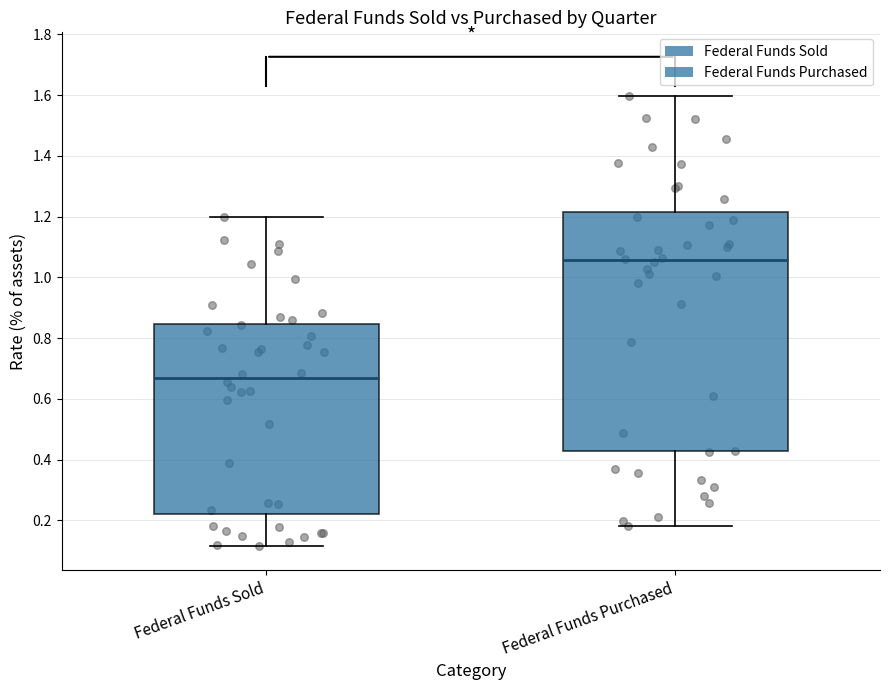

Reading left to right, read every box against the y-axis: the position of its median line, the range the box covers, and the ends of its whiskers. The values are not printed on the chart, so give them approximately, as read against the axis.

Federal Funds Sold: median 0.66, box 0.22 to 0.84, whiskers 0.12 to 1.20
Federal Funds Purchased: median 1.06, box 0.42 to 1.22, whiskers 0.18 to 1.60